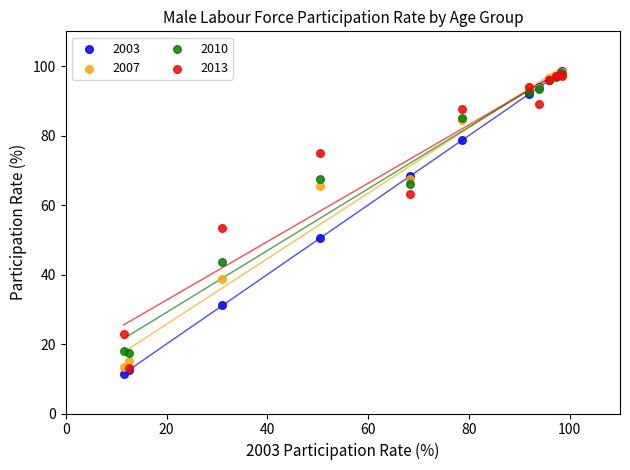

Across all series, what Y value is closest to 55?

53.4